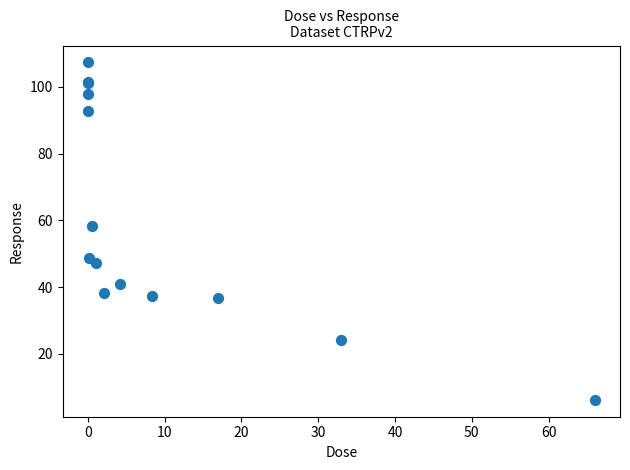

What Y value in the scatter plot is closest to 56?

58.4